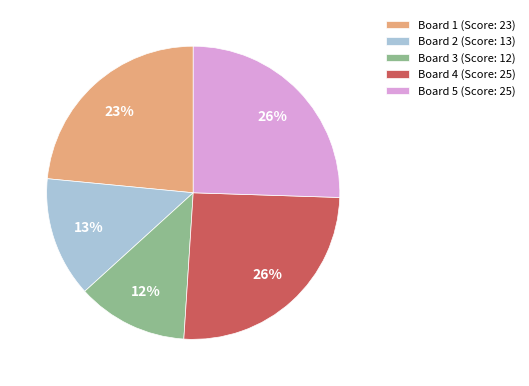

To the nearest percent, what portion does Board 5 represent?

26%